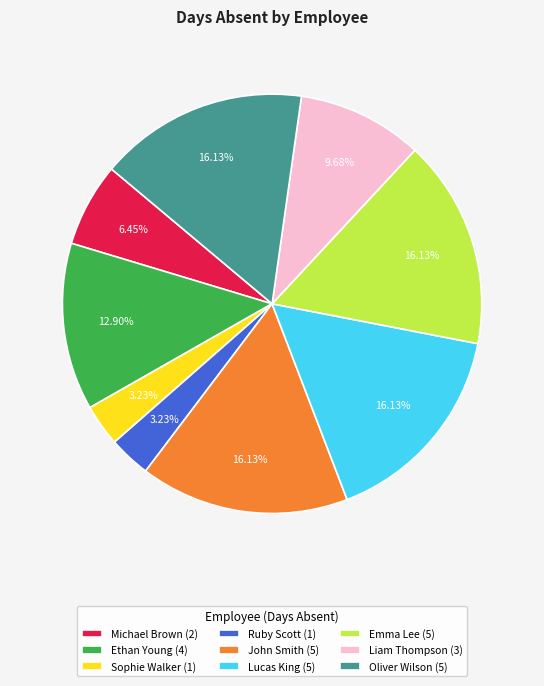

Combined, do Ruby Scott (1) and John Smith (5) account for over 50%?

No